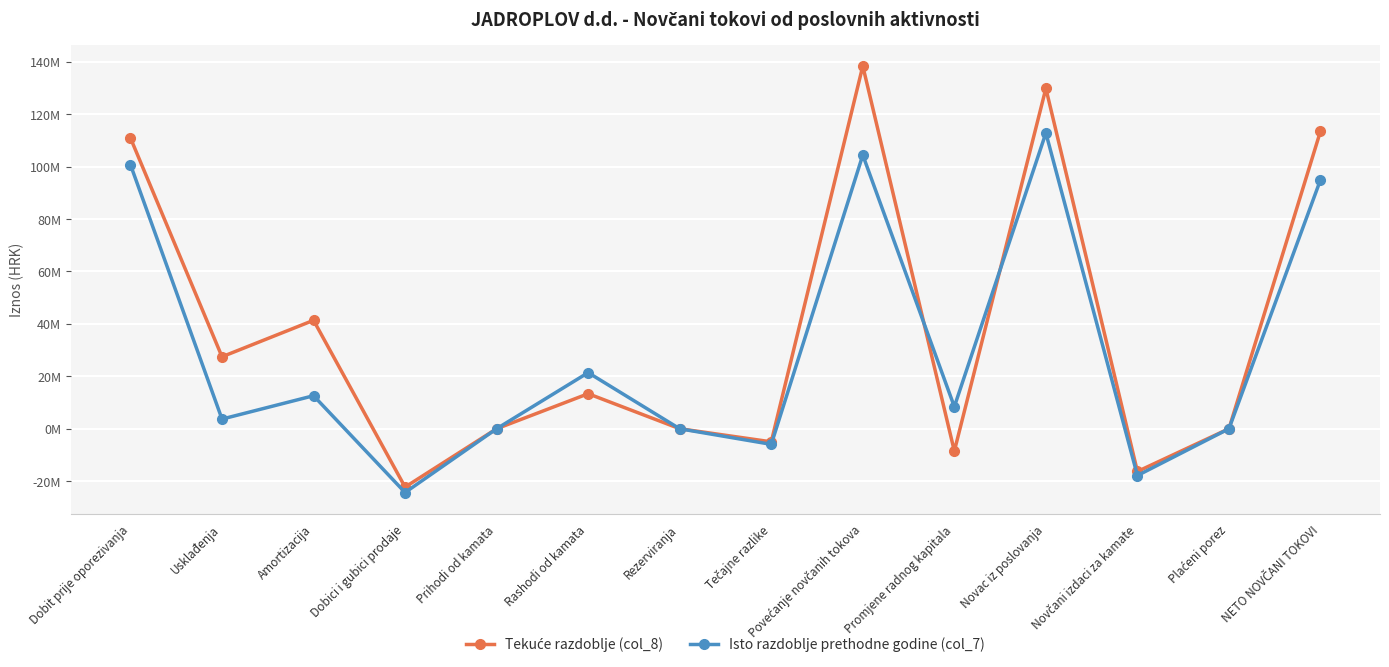

What is the sum of all Isto razdoblje prethodne godine (col_7) values?

410727063